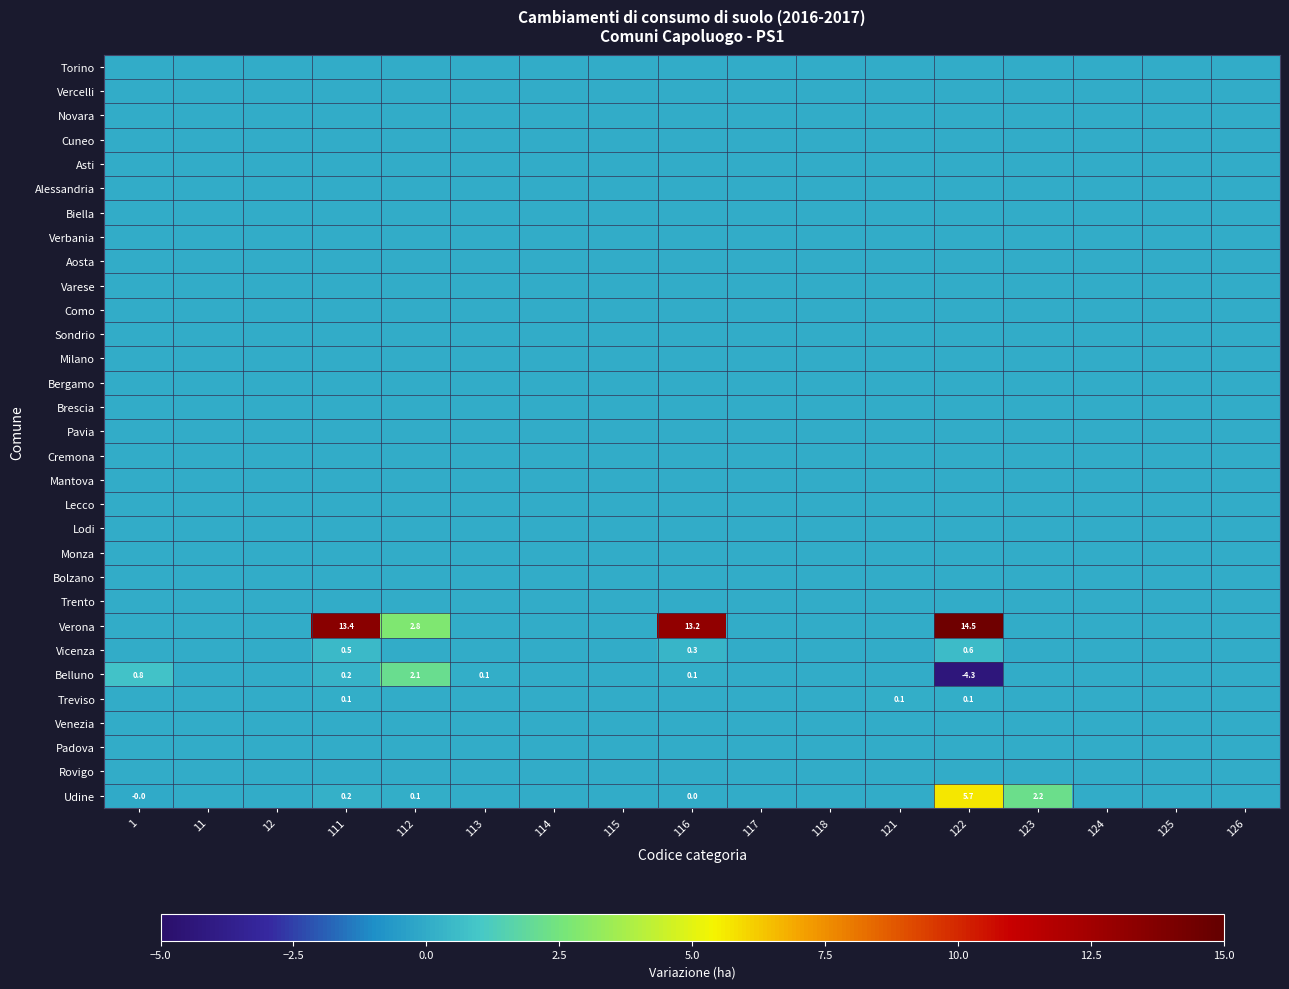

Is it true that Treviso equals 0.1 at 121?

True